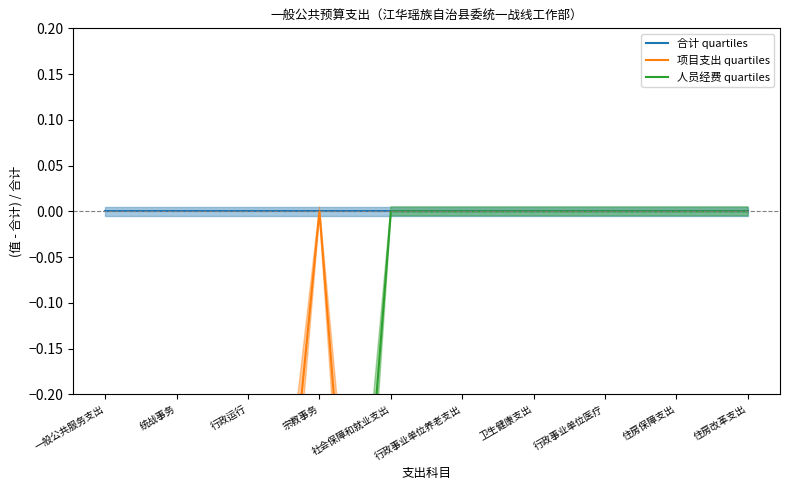

Which series has the largest total across all categories?

合计 quartiles